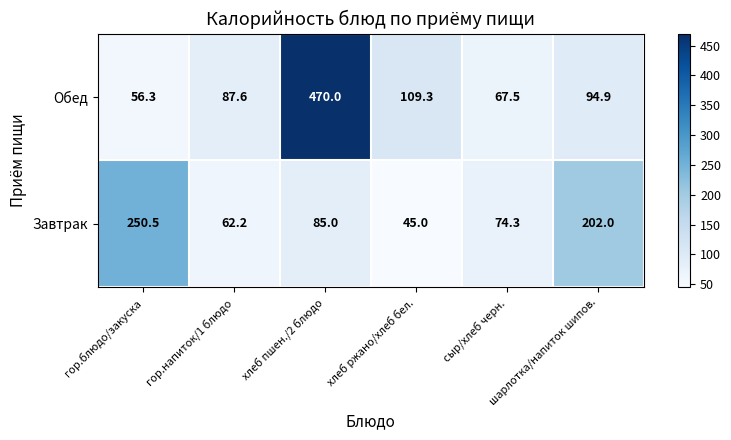

Rank the series at хлеб ржано/хлеб бел. from lowest to highest value.

Завтрак, Обед